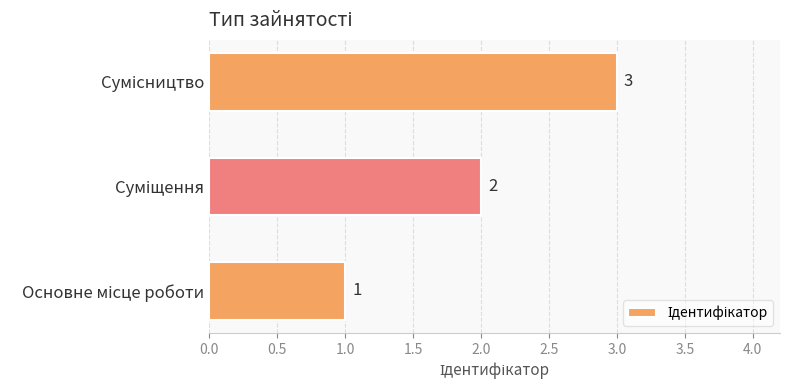

What is the greatest value displayed?

3